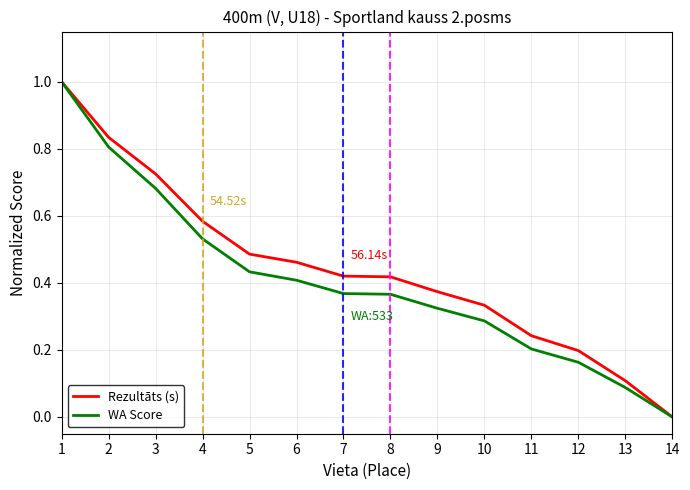

The value of Rezultāts (s) at 2 is 0.8. True or false?

True